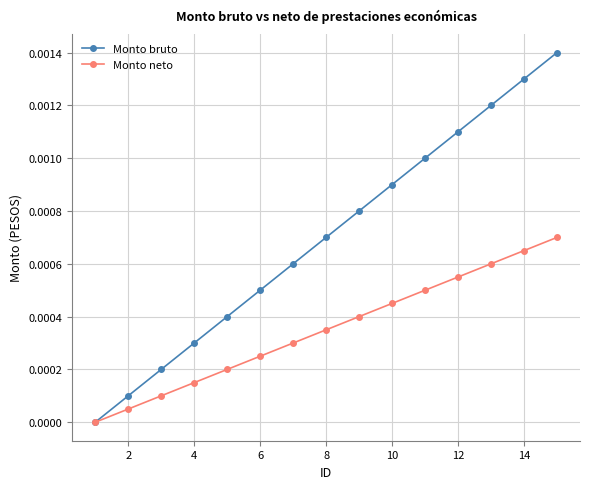

Rank the series by their average value, from highest to lowest.

Monto bruto, Monto neto